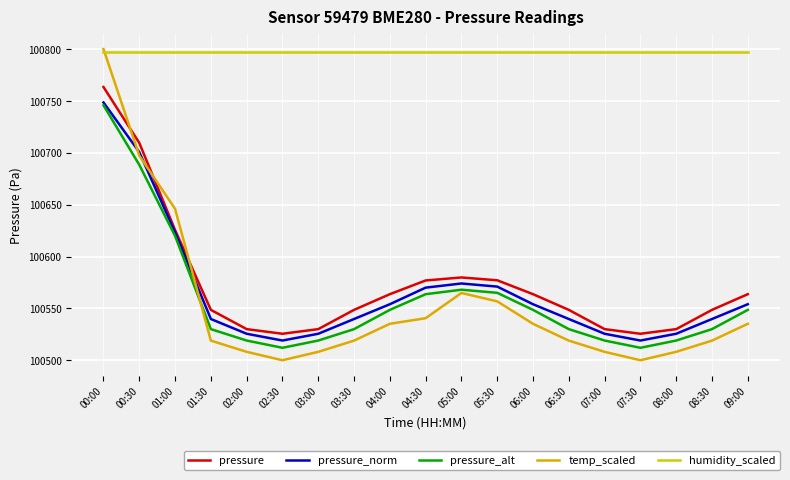

Read the pressure_alt value at 07:00.

100519.0